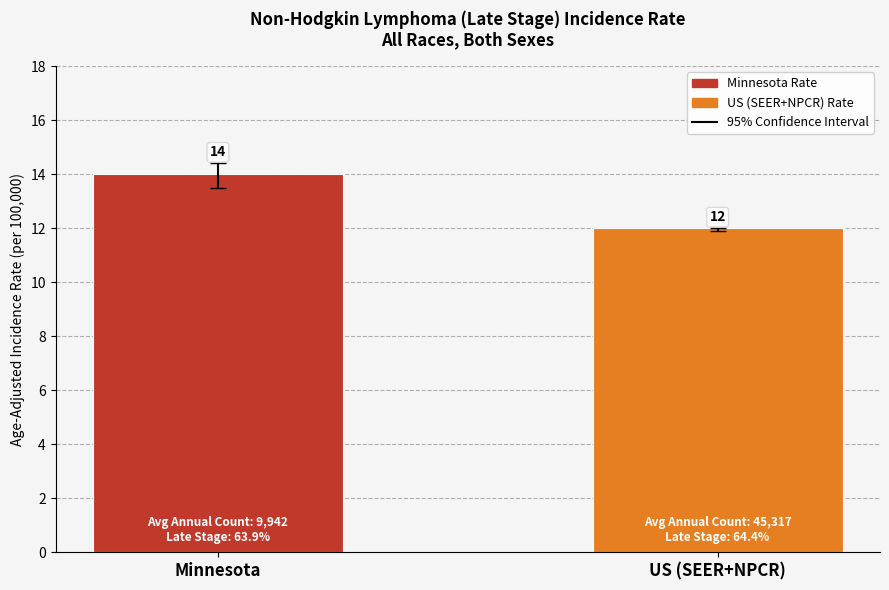

What is the average value?

13